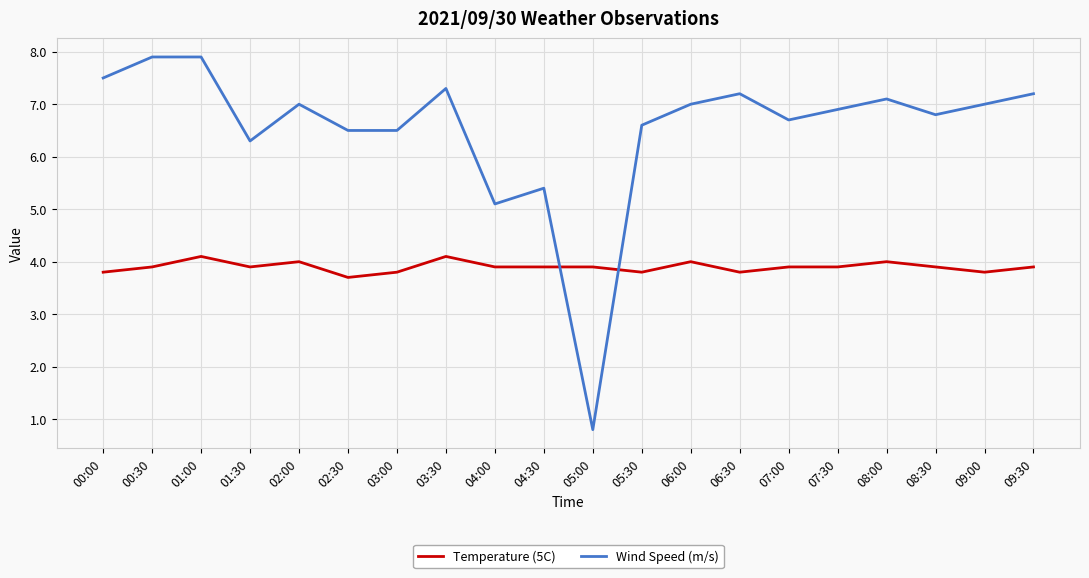

Does the chart have visible grid lines?

Yes